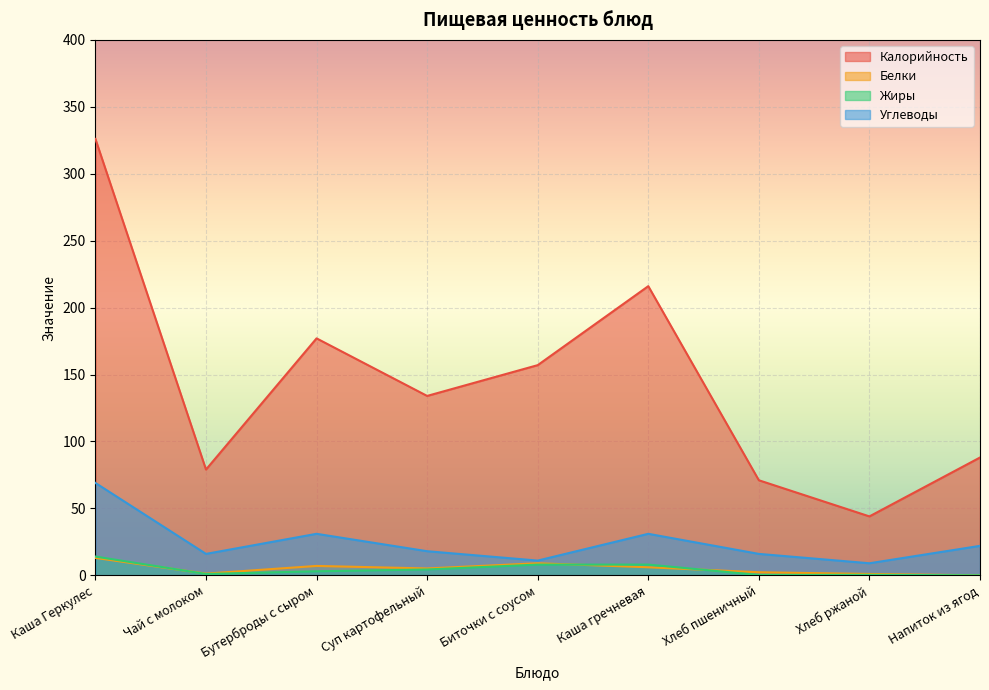

What is the label of the 5th point from the left?

Биточки с соусом